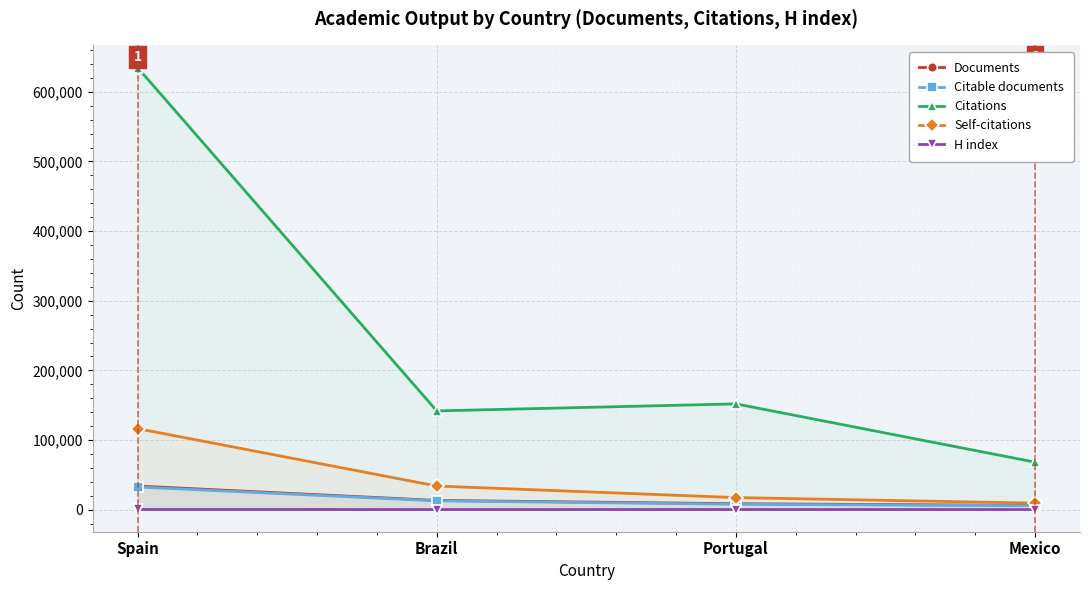

Reading left to right, transcribe all the data shown in this chart.

Documents: Spain=33861	Brazil=13208	Portugal=8488	Mexico=6040
Citable documents: Spain=32522	Brazil=12614	Portugal=7678	Mexico=5617
Citations: Spain=634936	Brazil=141773	Portugal=151852	Mexico=68134
Self-citations: Spain=116343	Brazil=33891	Portugal=17266	Mexico=9304
H index: Spain=242	Brazil=126	Portugal=134	Mexico=103